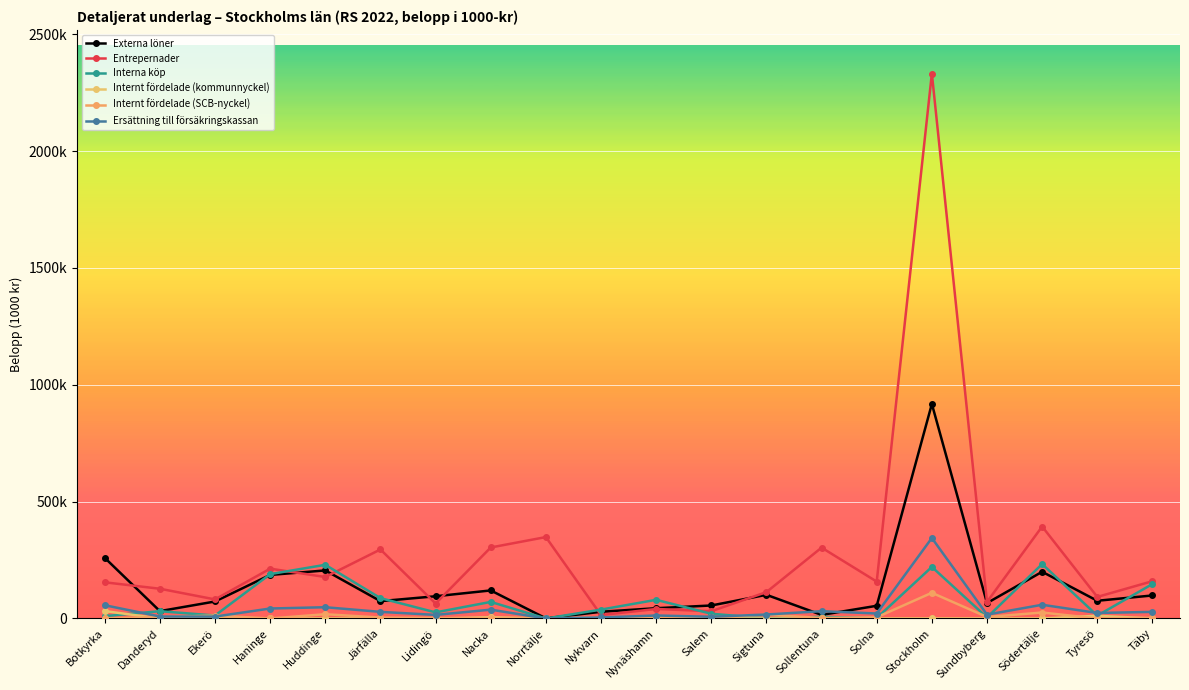

Is the value of Internt fördelade (kommunnyckel) at Haninge greater than the value of Externa löner at Södertälje?

No